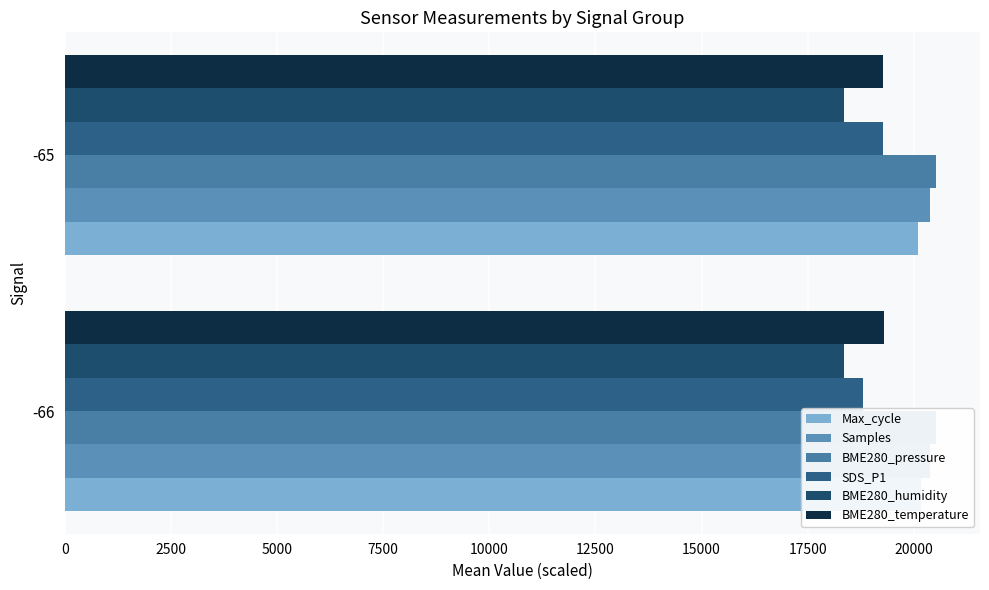

What is the value of the BME280_temperature bar at the 2nd from the left?

19281.6